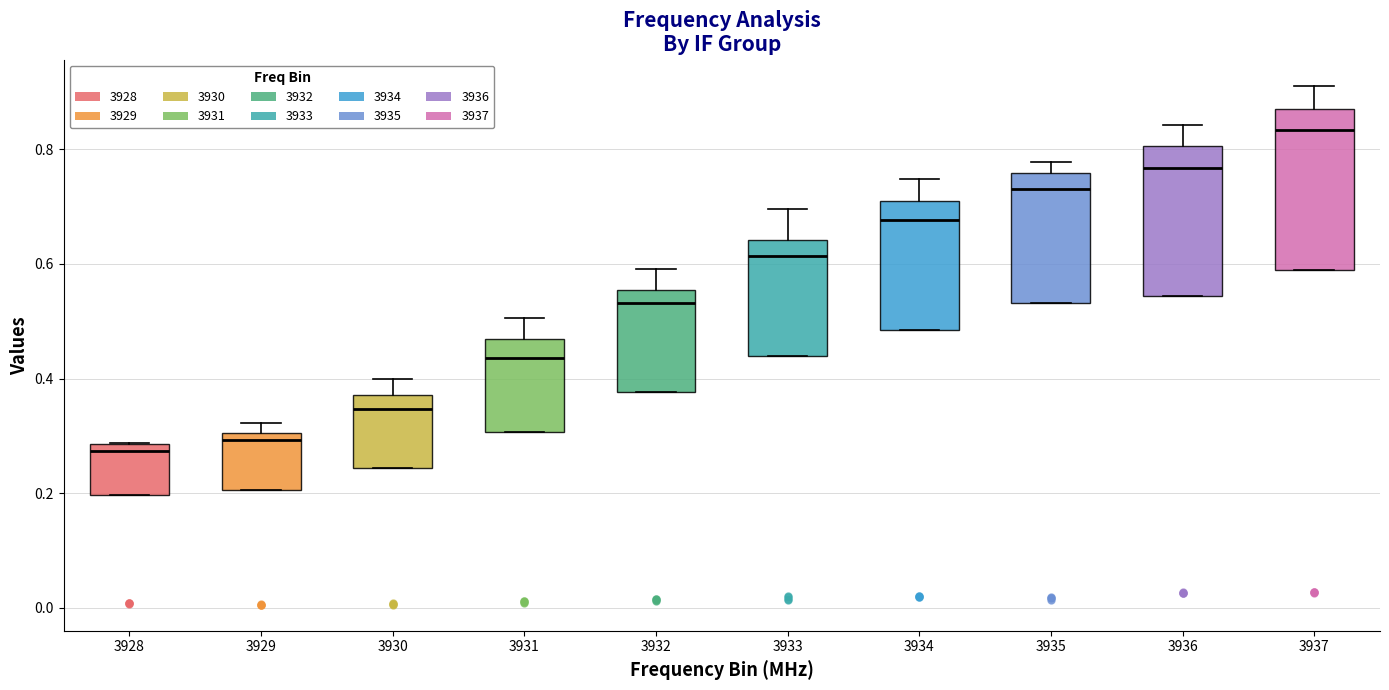

Reading left to right, transcribe this box plot: for each box, give where its median line is, the range the box spans, and where its two whiskers end, as read against the y-axis. The values are not printed on the chart, so give them approximately, as read against the axis.

3928: median 0.28 (just below the box's upper edge), box 0.20 to 0.28, whiskers 0.20 to 0.28
3929: median 0.30 (just below the box's upper edge), box 0.20 to 0.30, whiskers 0.20 to 0.32
3930: median 0.34, box 0.24 to 0.38, whiskers 0.24 to 0.40
3931: median 0.44, box 0.30 to 0.46, whiskers 0.30 to 0.50
3932: median 0.54, box 0.38 to 0.56, whiskers 0.38 to 0.60
3933: median 0.62, box 0.44 to 0.64, whiskers 0.44 to 0.70
3934: median 0.68, box 0.48 to 0.70, whiskers 0.48 to 0.74
3935: median 0.74, box 0.54 to 0.76, whiskers 0.54 to 0.78
3936: median 0.76, box 0.54 to 0.80, whiskers 0.54 to 0.84
3937: median 0.84, box 0.58 to 0.88, whiskers 0.58 to 0.92